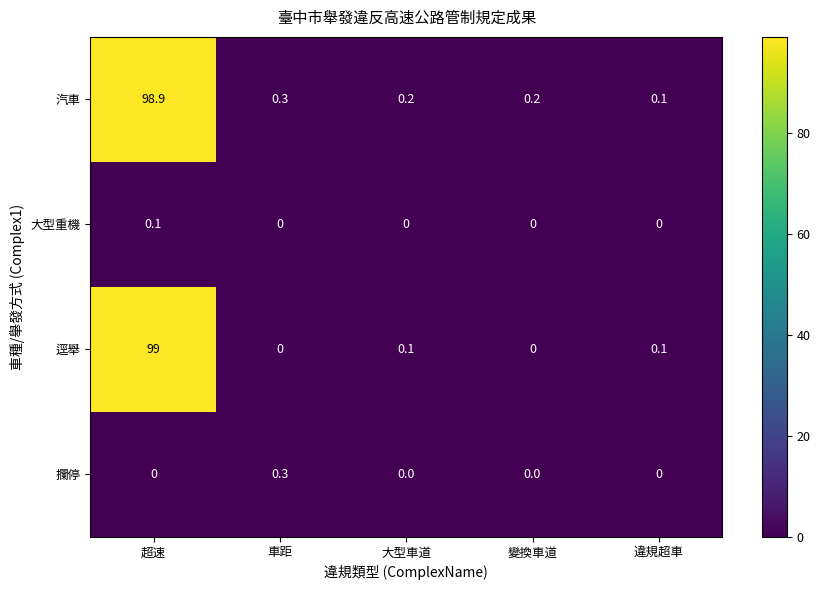

Which category has the highest value across all series?

超速